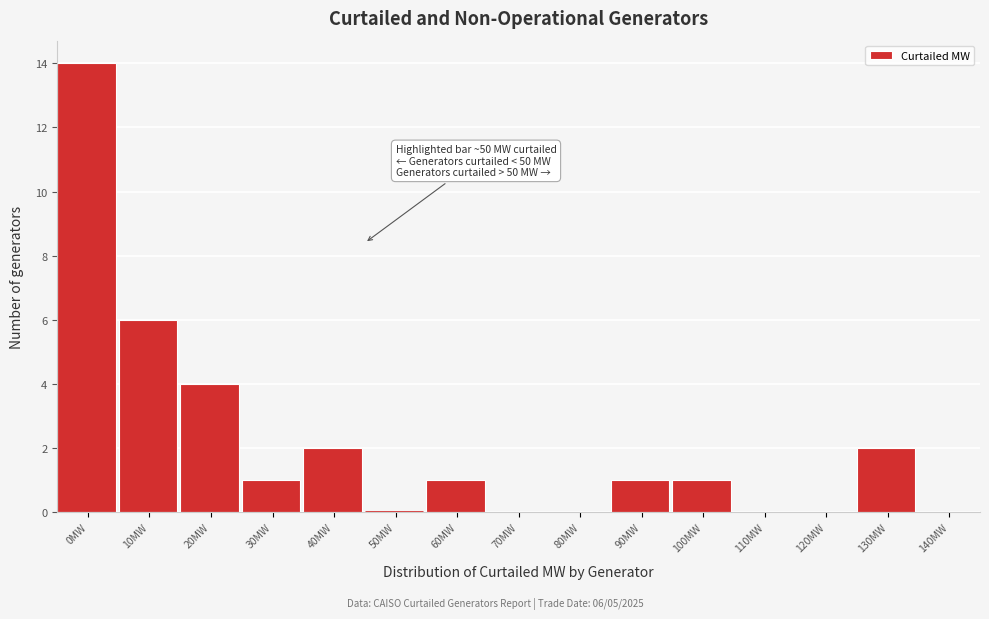

Reading left to right, what are all the values shown in this chart?

0MW=14	10MW=6	20MW=4	30MW=1	40MW=2	50MW=0	60MW=1	70MW=0	80MW=0	90MW=1	100MW=1	110MW=0	120MW=0	130MW=2	140MW=0